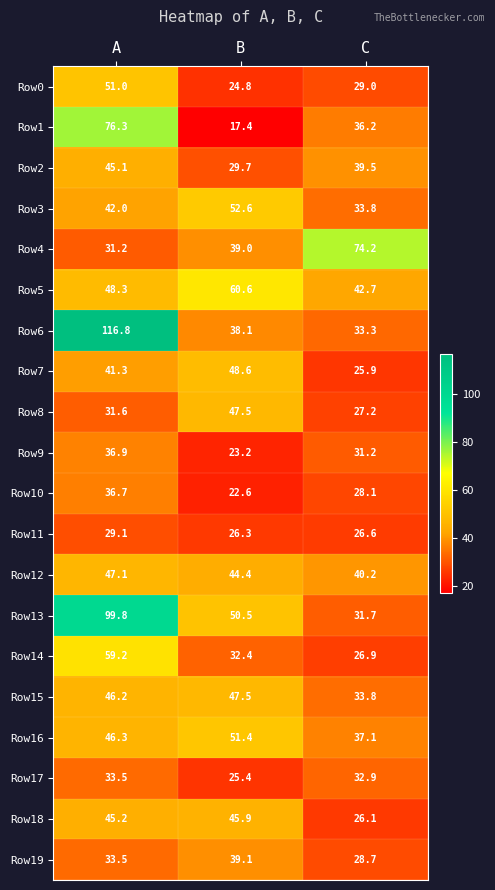

What is the maximum value shown in the chart?

116.8